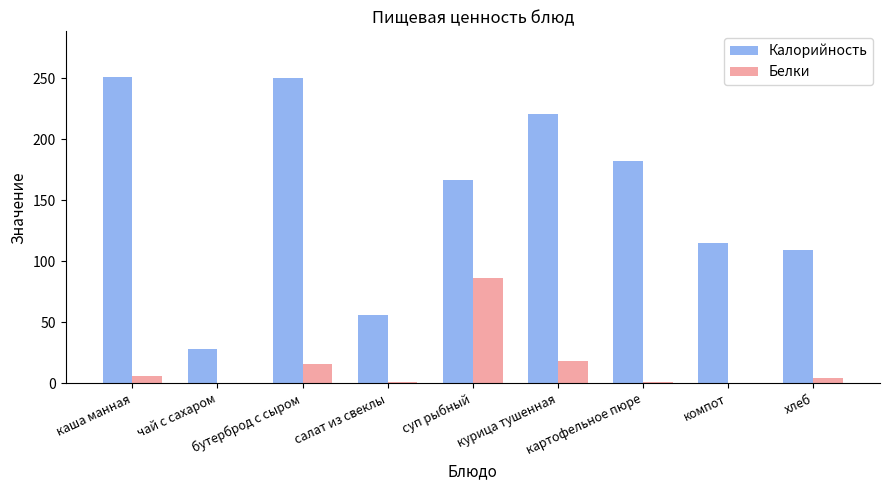

Which series has the widest spread of values?

Калорийность